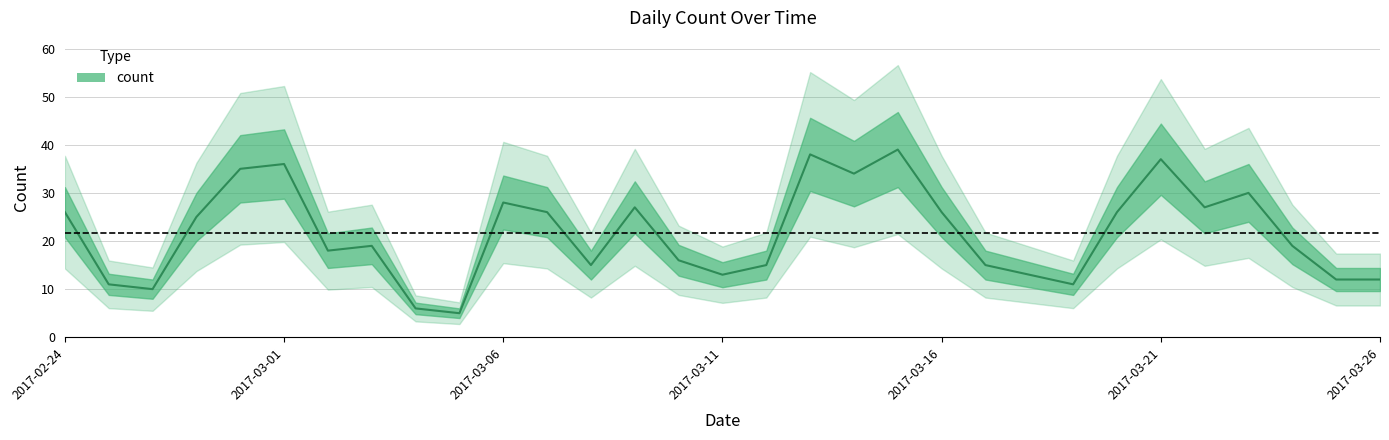

The value at 2017-02-26 is 10. True or false?

True